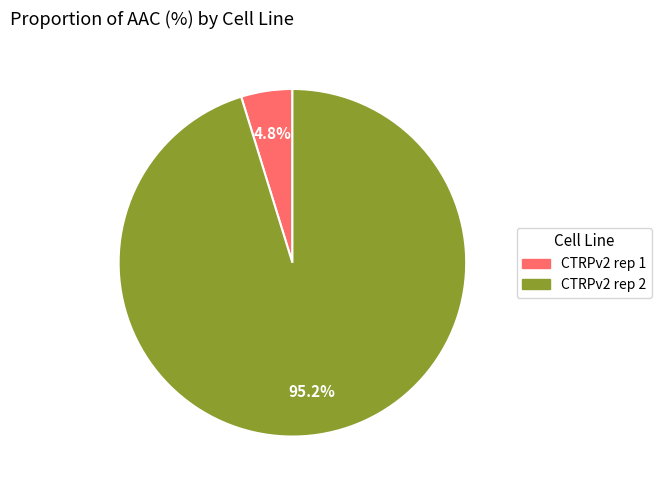

Which category has the biggest portion of the pie?

CTRPv2 rep 2